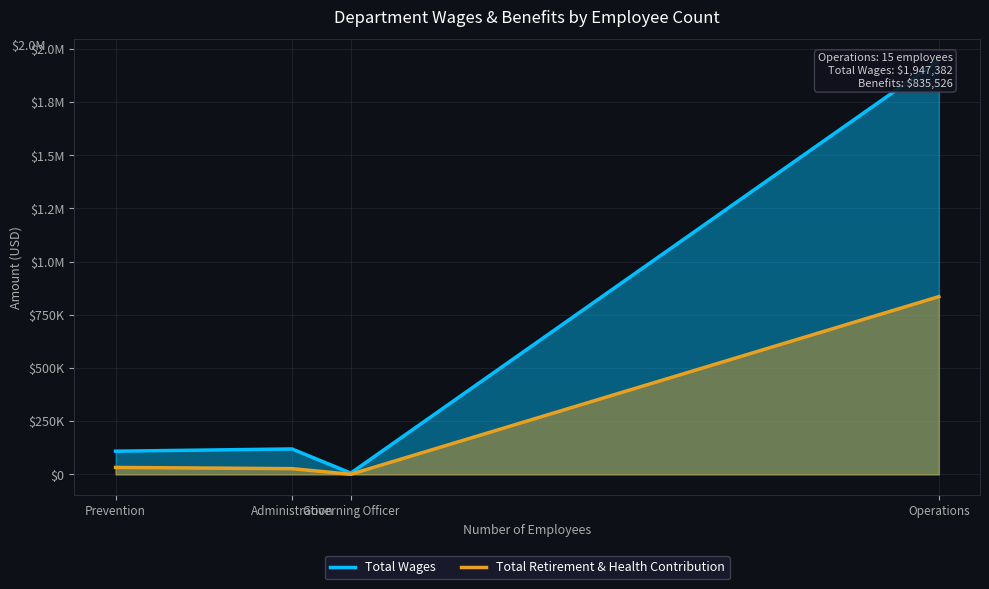

Reading right to left, extract all data points from this chart.

Total Wages: 1947382	5900	119419	108934
Total Retirement & Health Contribution: 835526	364	26882	32570